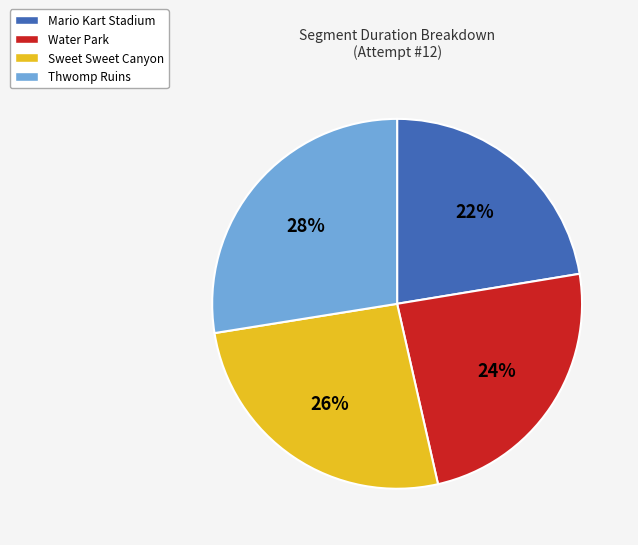

Which slice is the smallest?

Mario Kart Stadium